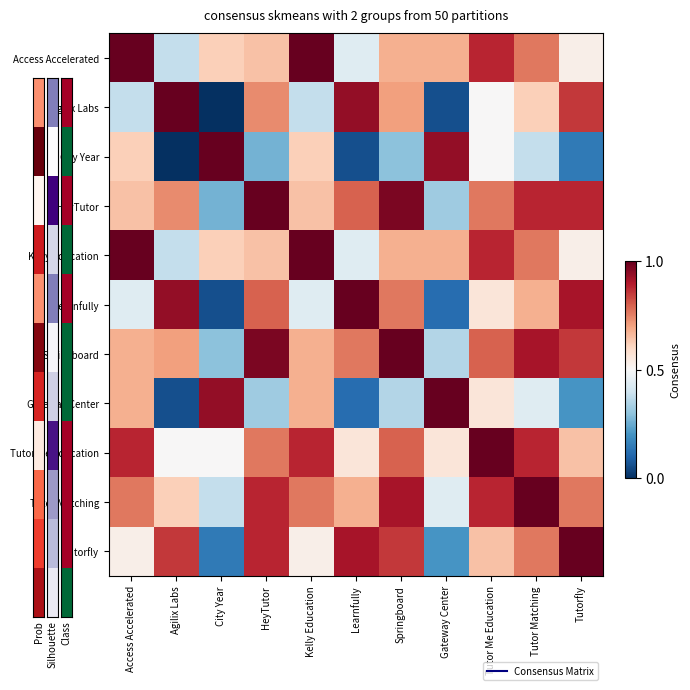

What is the total value across all series at Springboard?

8.0